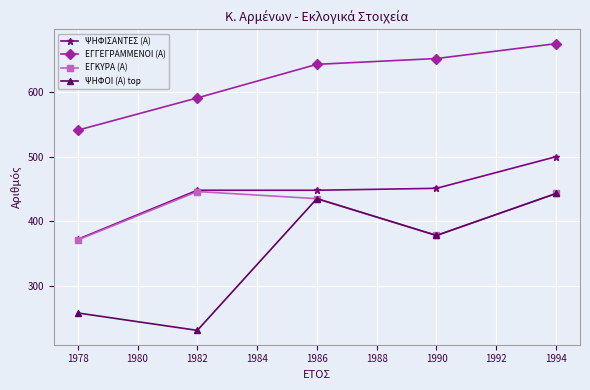

True or false: ΕΓΓΕΓΡΑΜΜΕΝΟΙ (Α) and ΨΗΦΟΙ (Α) top intersect in this chart.

False